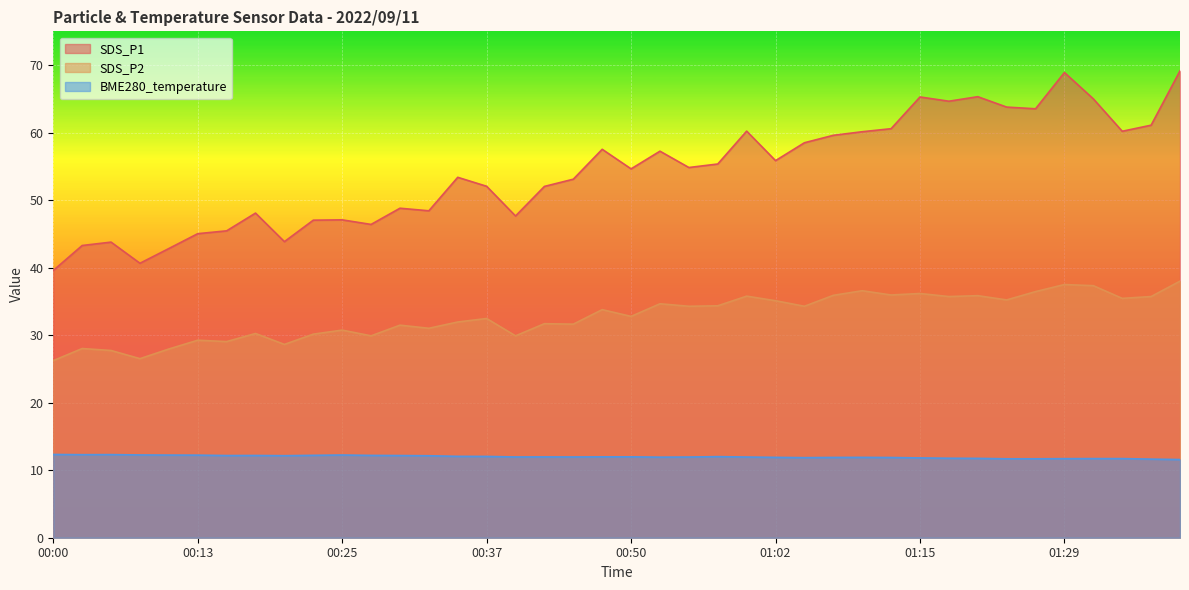

What is the minimum value for BME280_temperature?

11.6